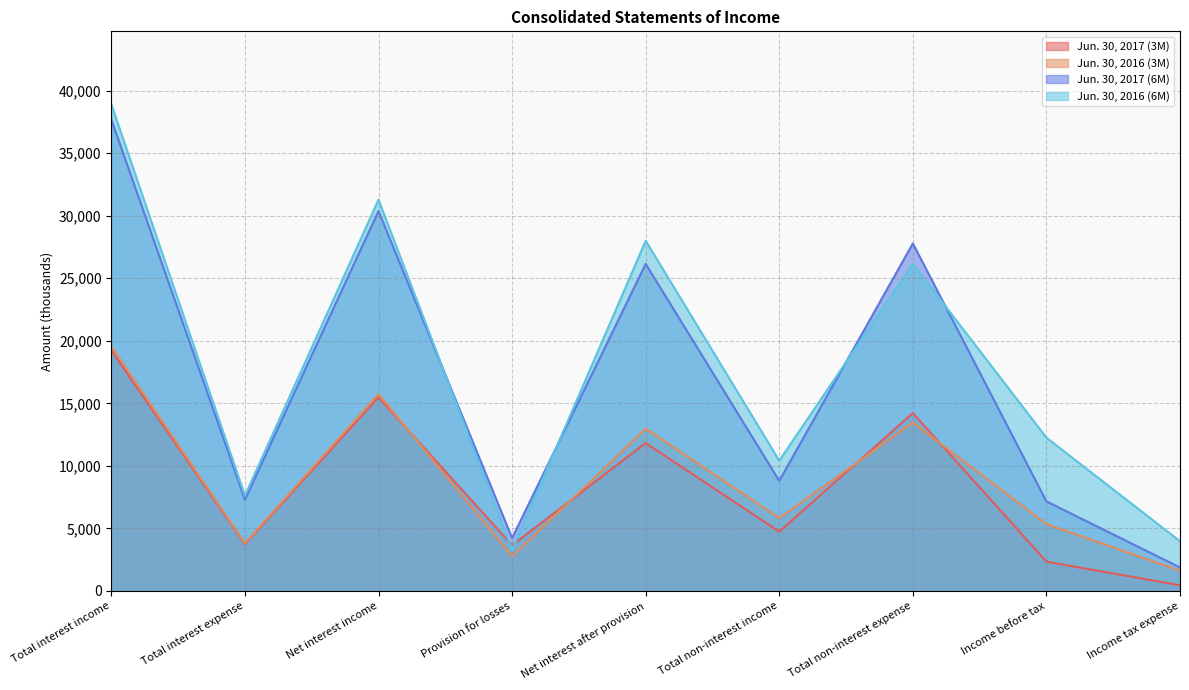

How many values in the Jun. 30, 2017 (6M) series exceed 8801?

4